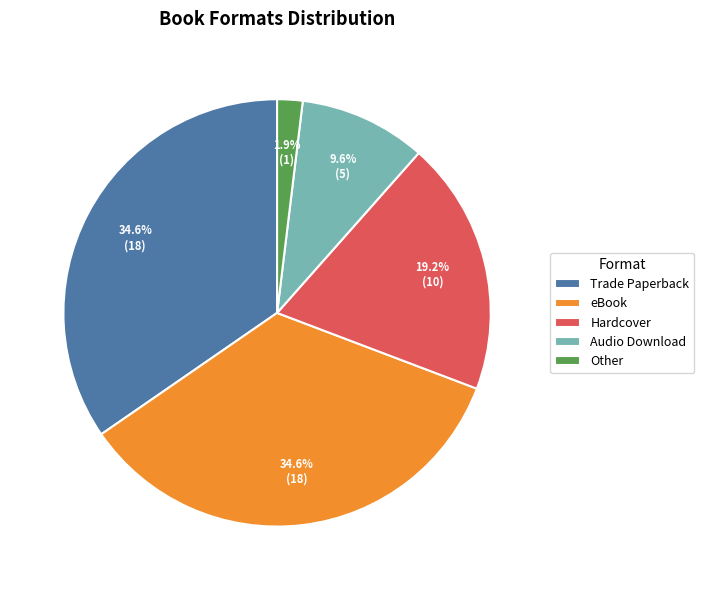

To the nearest percent, what portion does eBook represent?

35%